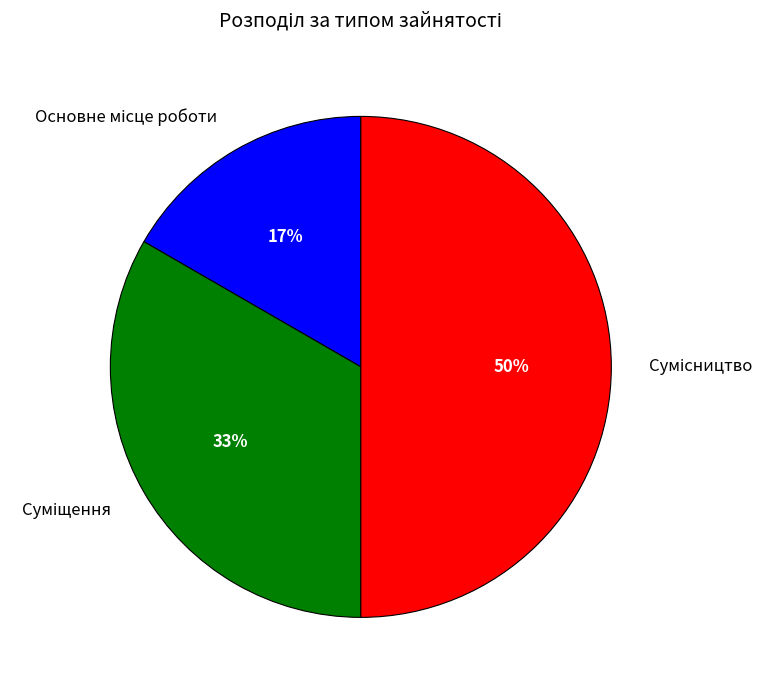

To the nearest percent, what is the difference between the largest and smallest slice percentages?

33%